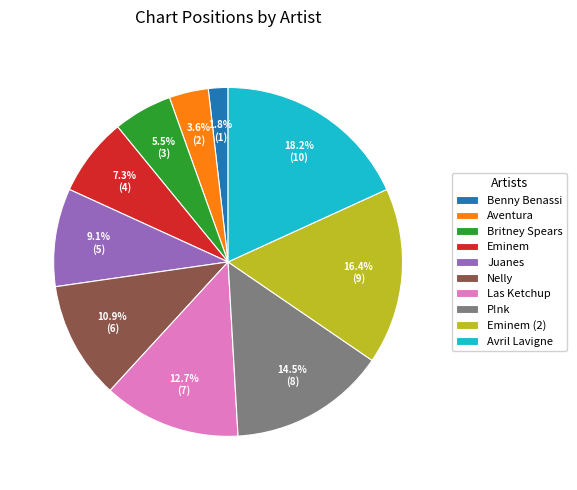

How many segments does this pie chart have?

10